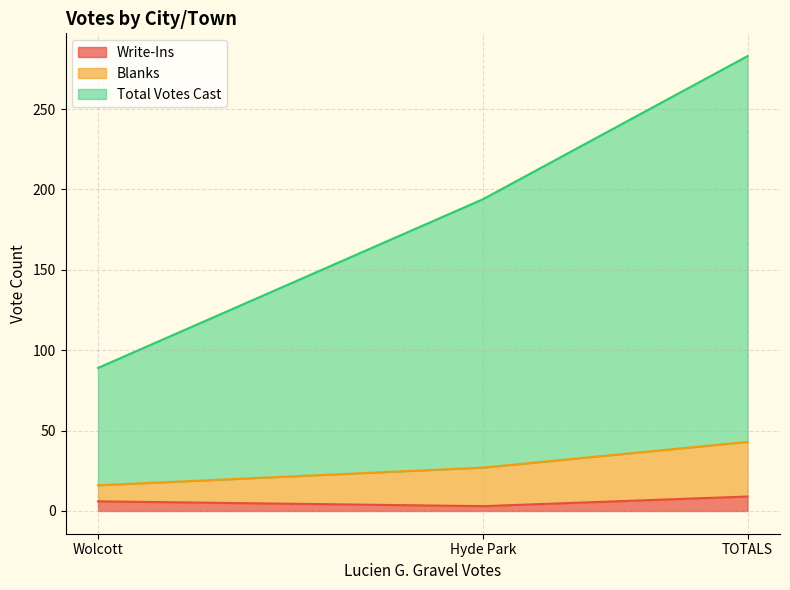

The Write-Ins series shows 9 at TOTALS. True or false?

True